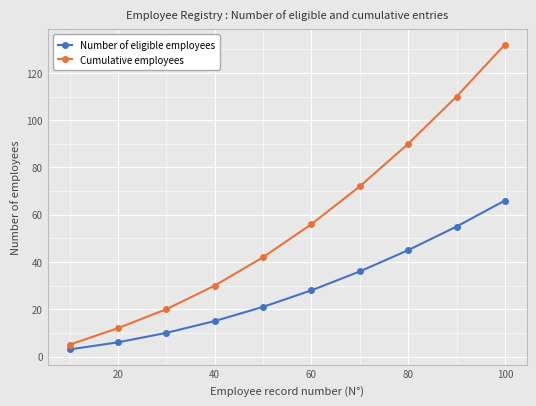

Rank the series by their maximum value, from highest to lowest.

Cumulative employees, Number of eligible employees